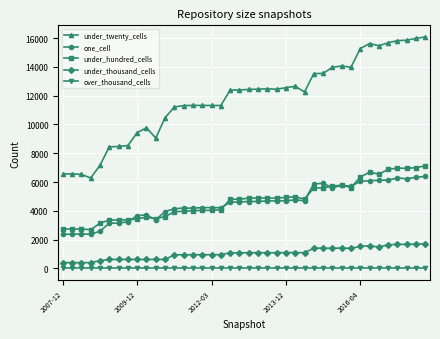

Which series has the largest range (max minus min)?

under_twenty_cells